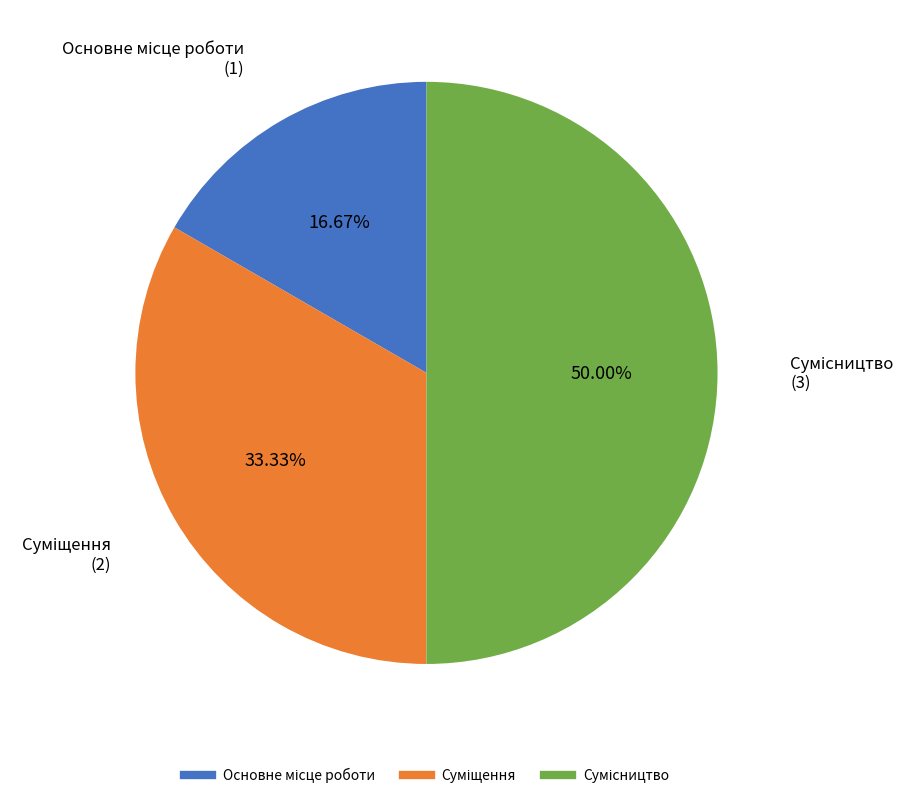

To the nearest percent, what is the difference between the largest and smallest slice percentages?

33%